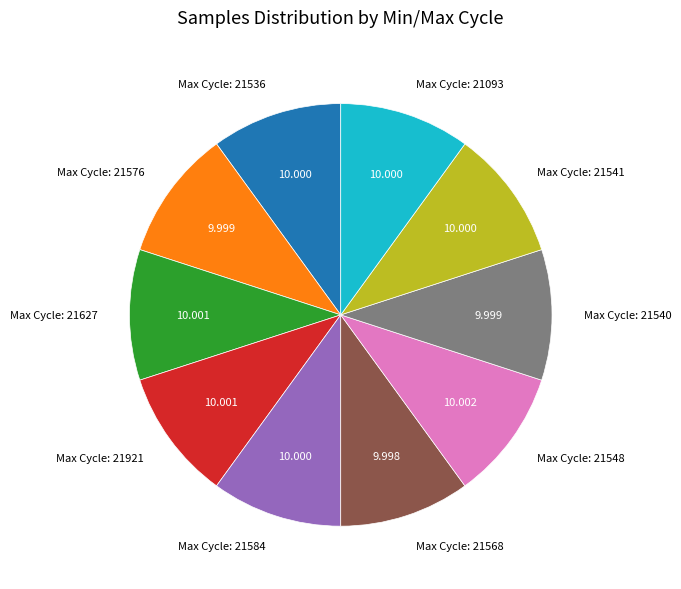

Do Max Cycle: 21548 and Max Cycle: 21627 together represent more than half of the pie?

No